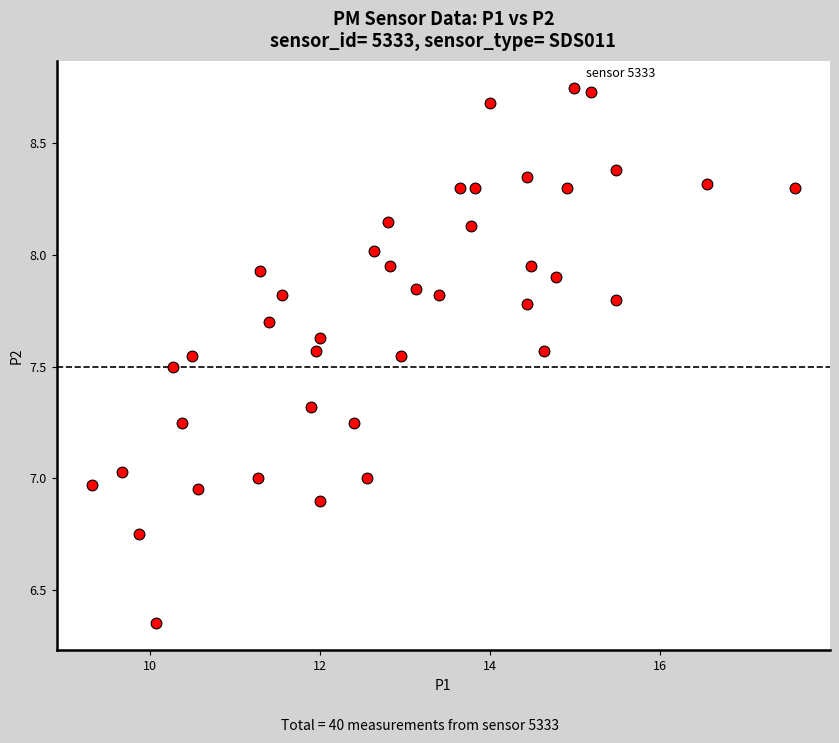

What is the range of Y values (max minus min)?

2.4